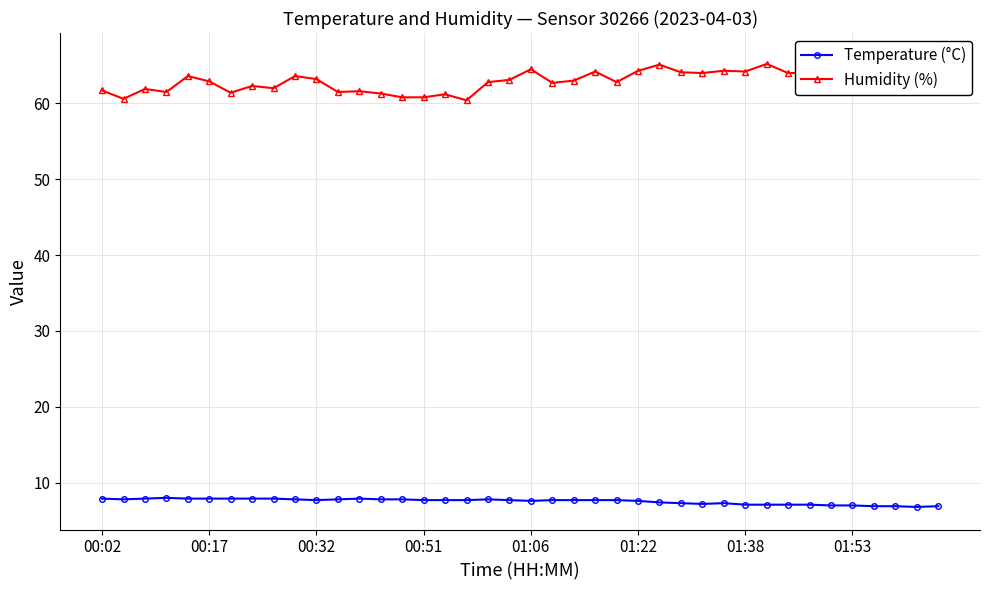

In Temperature (°C), how many points are higher than both neighbors (excluding endpoints)?

4